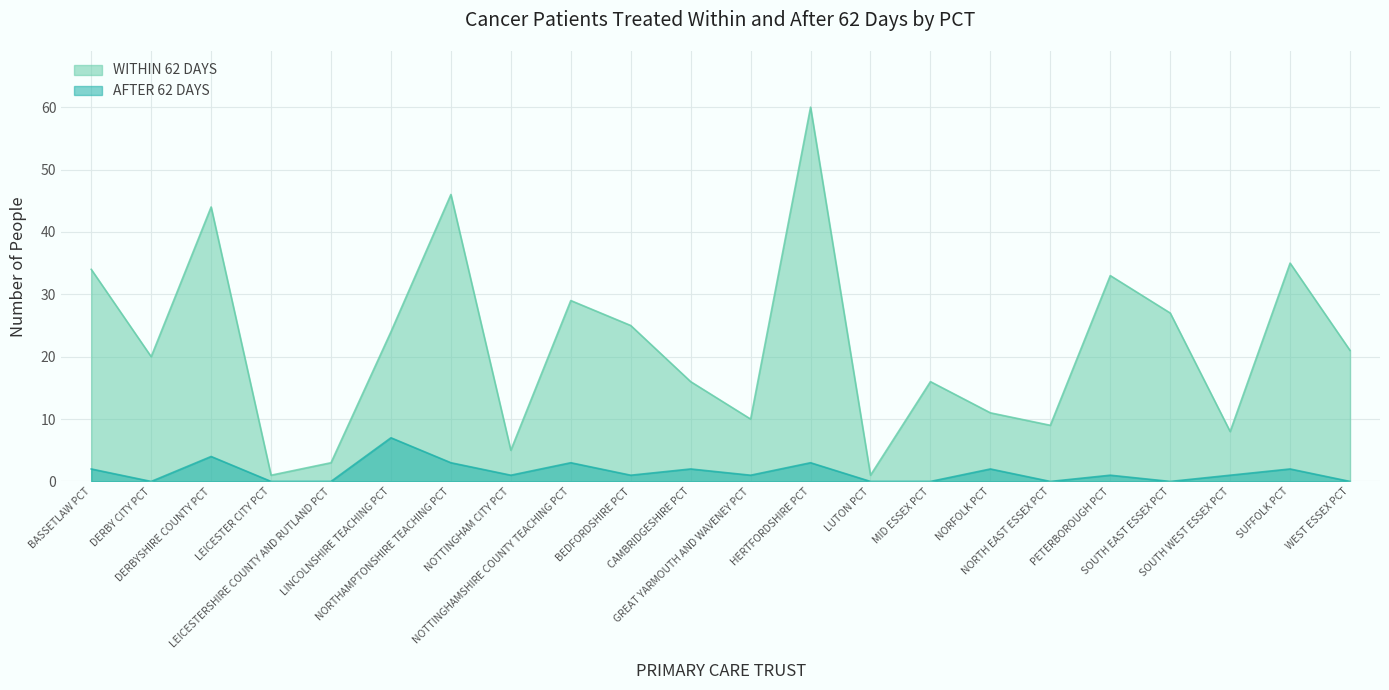

How many lines are shown in the chart?

2